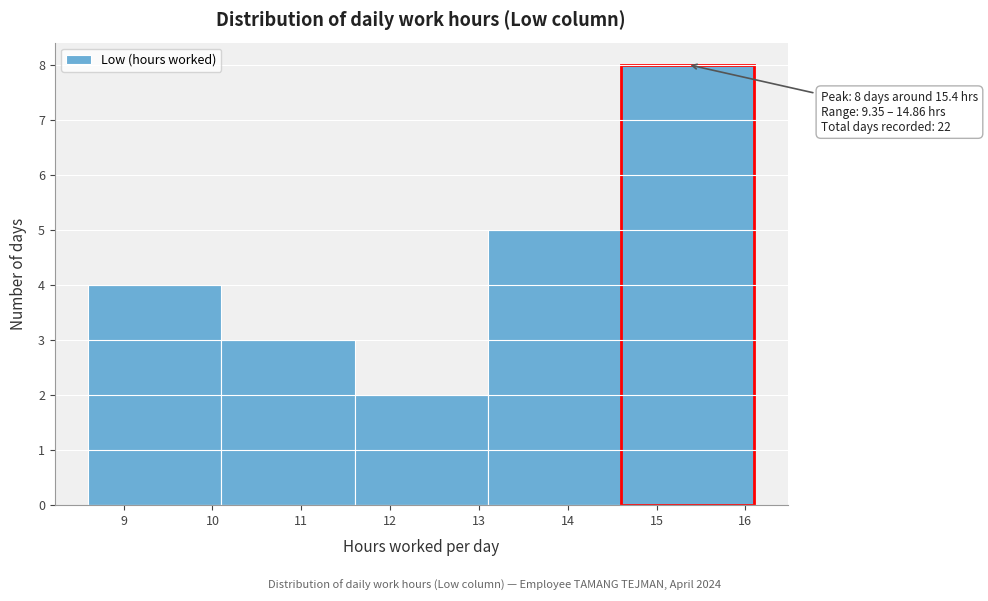

Over which range of the x-axis is the bar tallest?

14.6 to 16.1